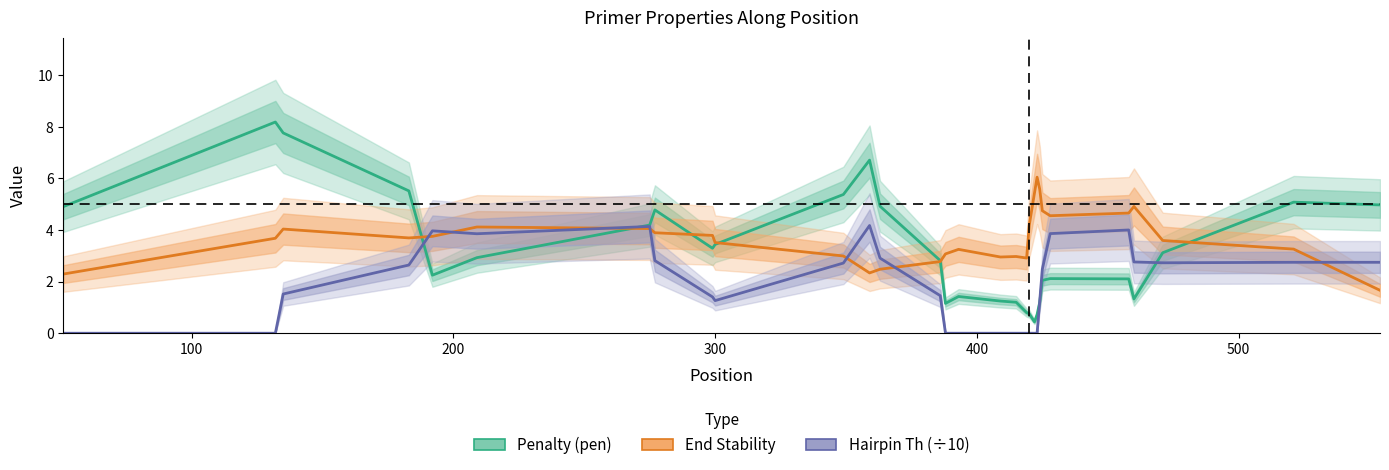

What is the difference between the second highest and second lowest values in the Hairpin Th (÷10) series?

4.1